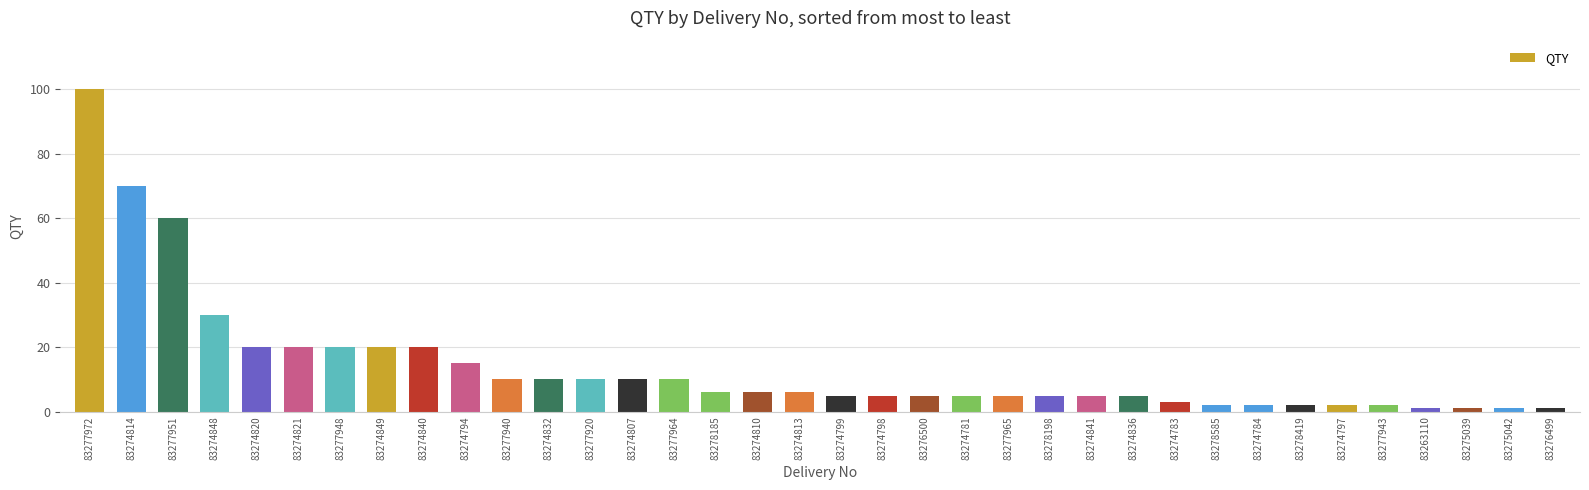

Where does the data first go above 6?

83277972